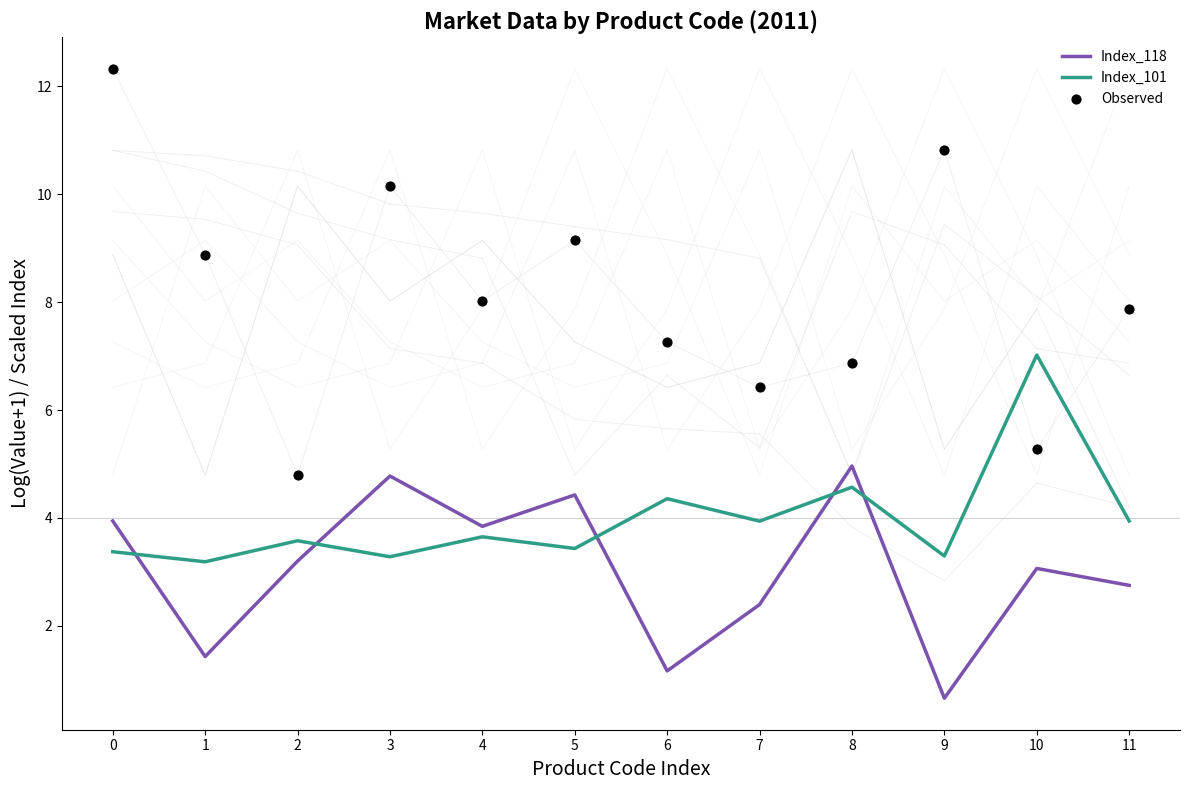

What are all the series names shown in the legend?

Index_118, Index_101, Observed